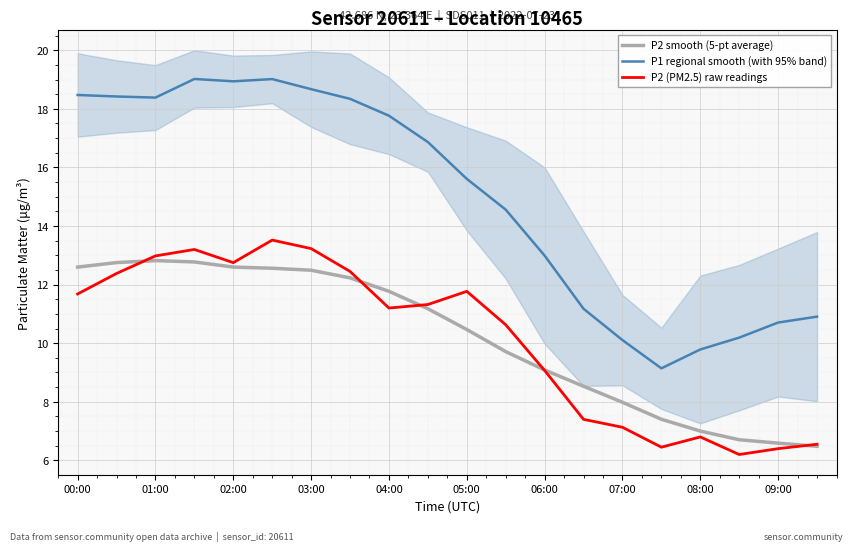

What are all the series names shown in the legend?

P2 smooth (5-pt average), P1 regional smooth (with 95% band), P2 (PM2.5) raw readings